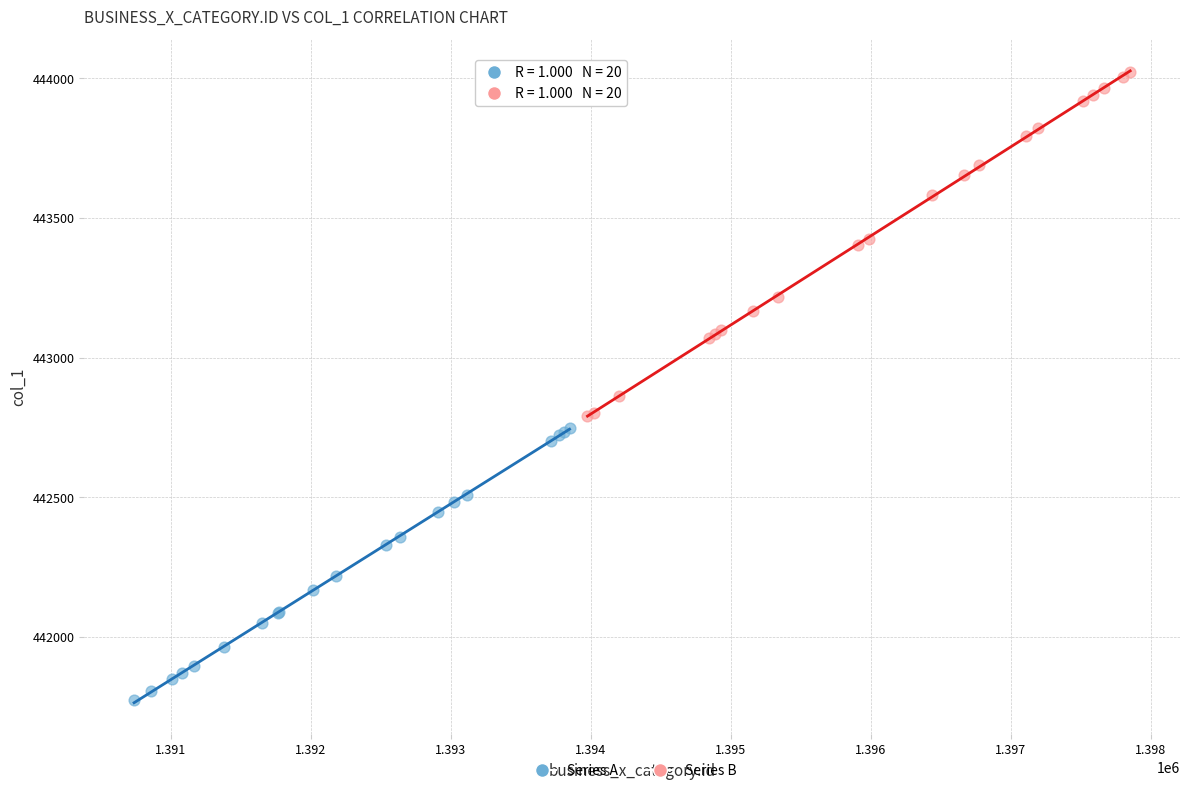

Which series reaches the minimum Y coordinate?

Series A